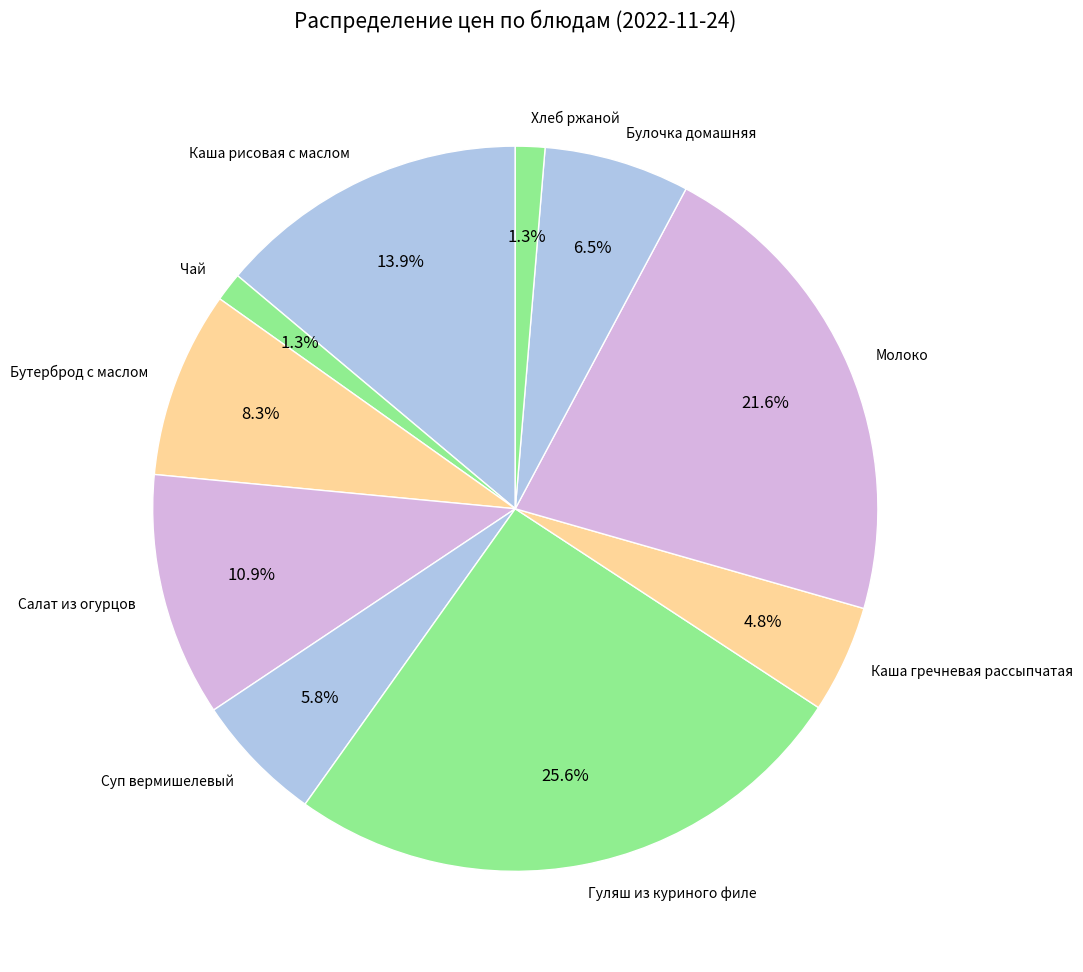

What percentage is the Чай slice, to the nearest percent?

1%